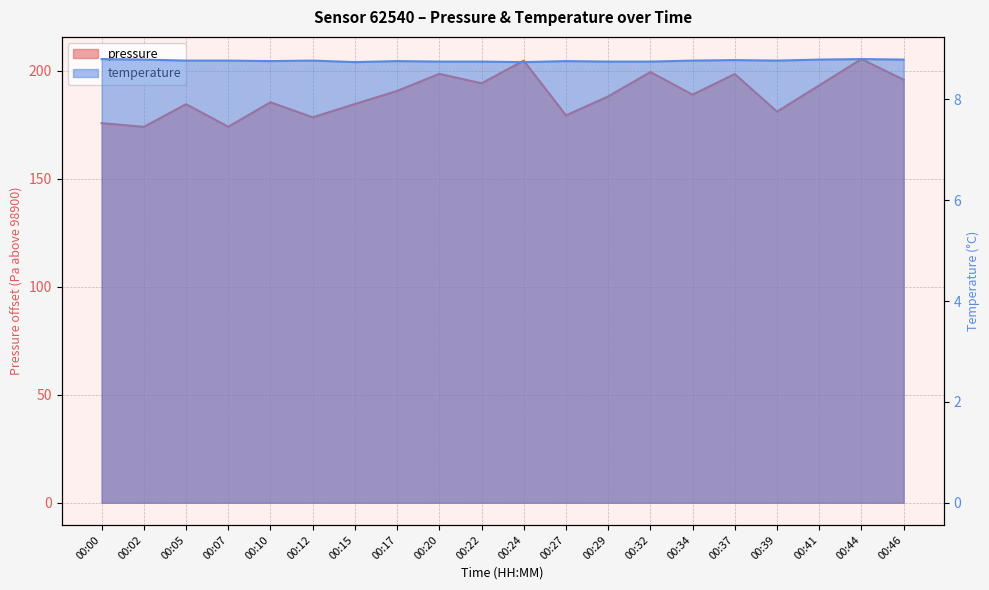

Is the value of temperature at 00:37 greater than the value of pressure at 00:39?

No